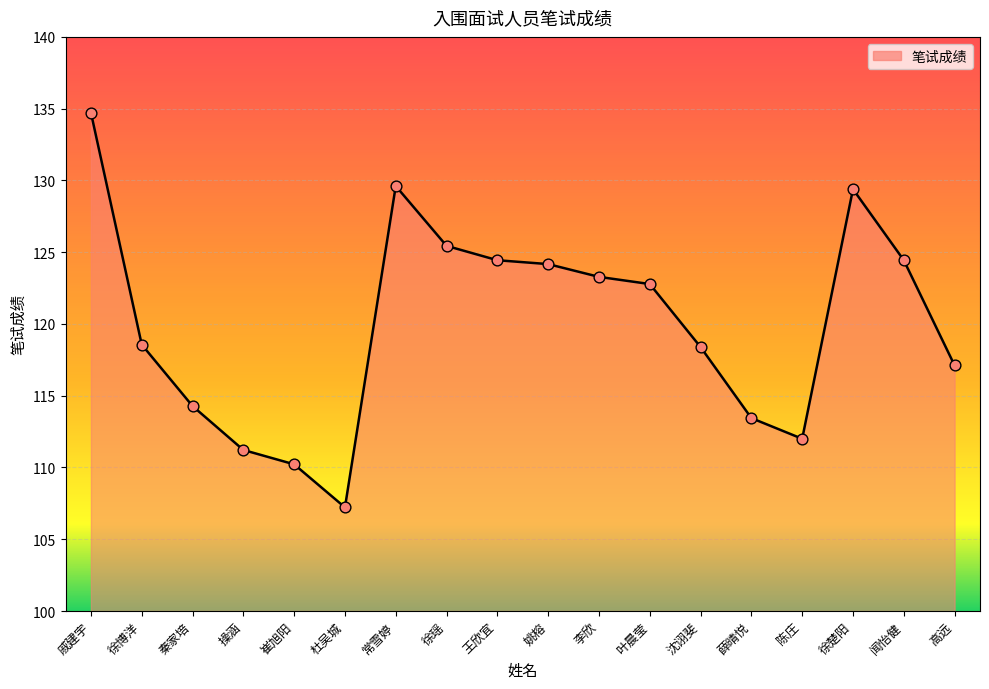

What is the change in value from 叶晨莹 to 高远?

-5.7